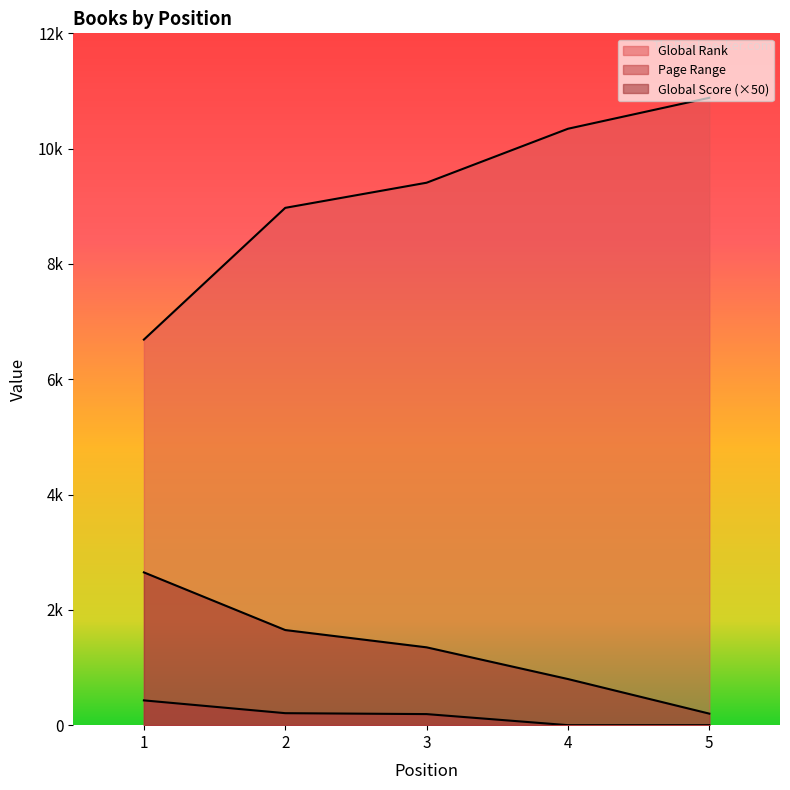

What is the sum of all Global Rank values?

46297